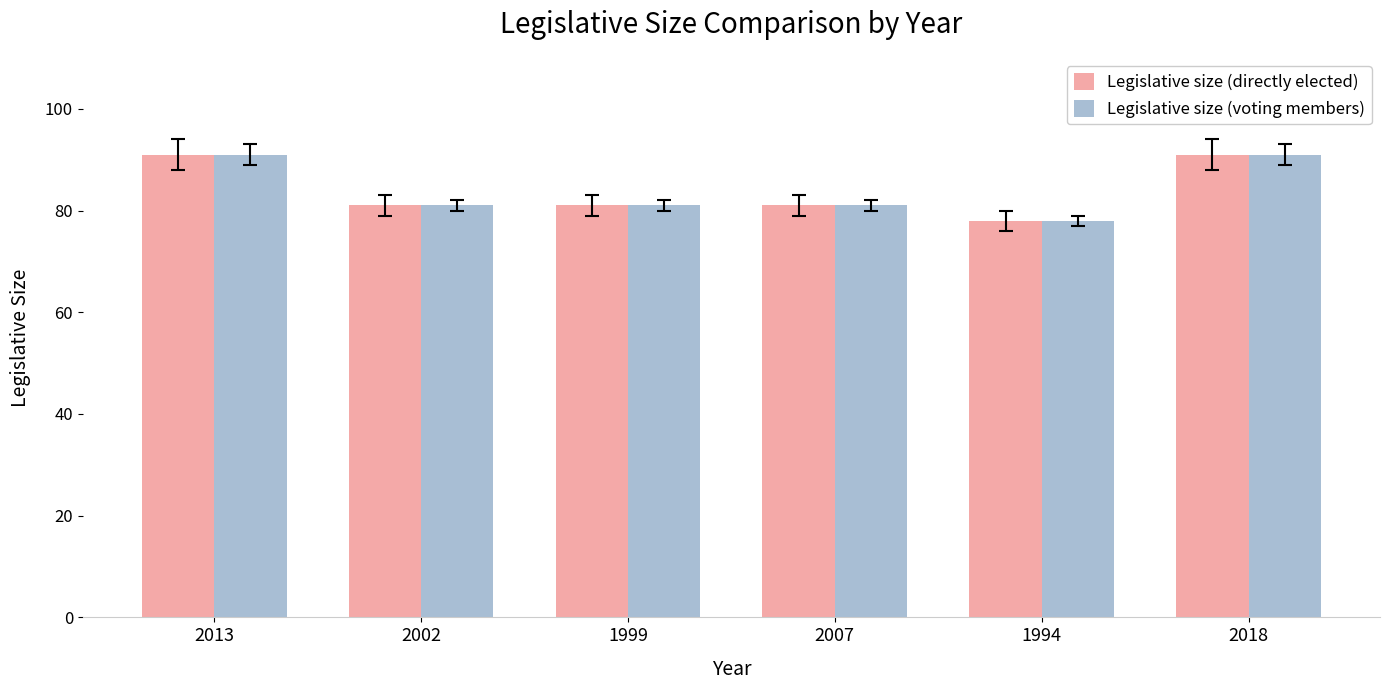

What value does the Legislative size (directly elected) series have at 2013, to the nearest 5?

90